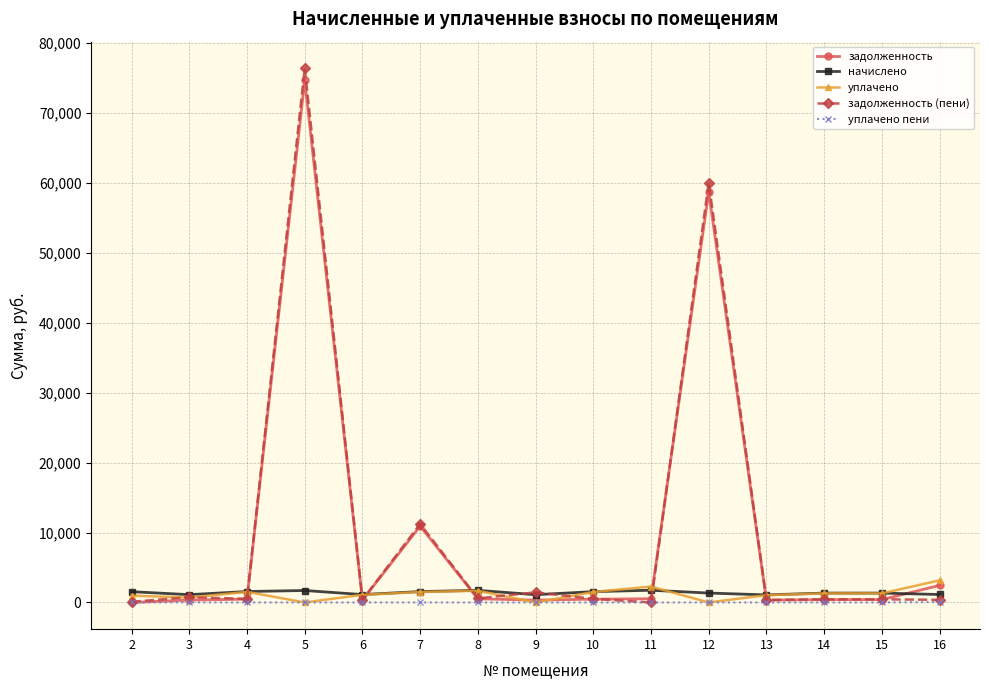

What is the value of the задолженность point at the 5th from the left?

340.9